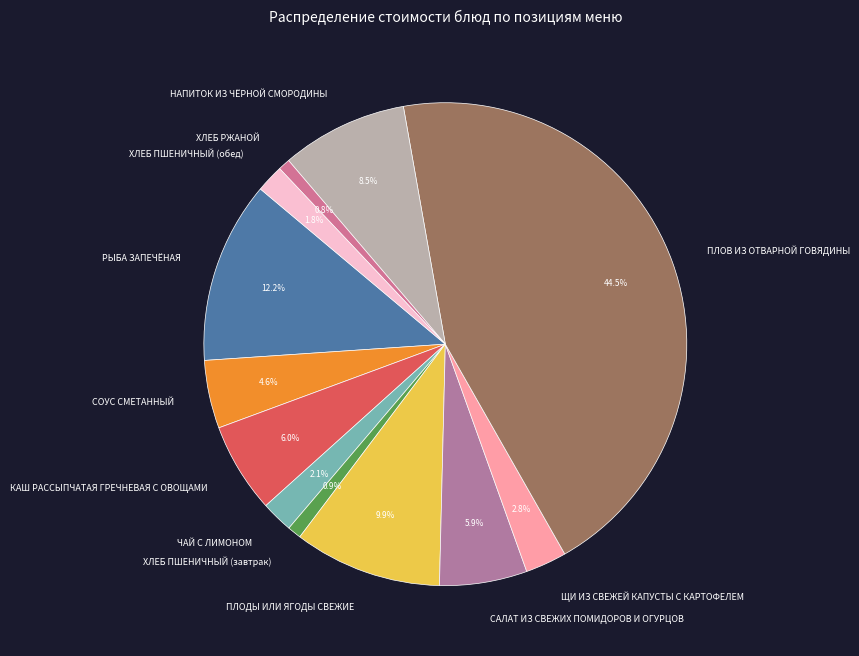

The ХЛЕБ ПШЕНИЧНЫЙ (завтрак) slice represents 1% of the pie. True or false?

True